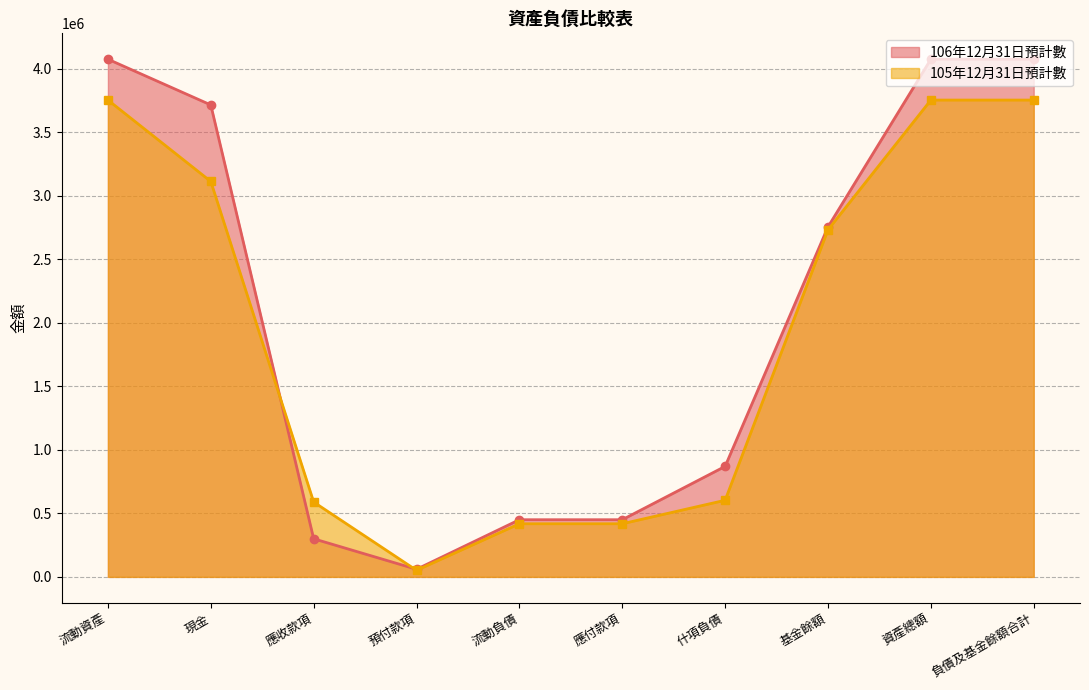

What is the label of the 9th point from the right?

現金